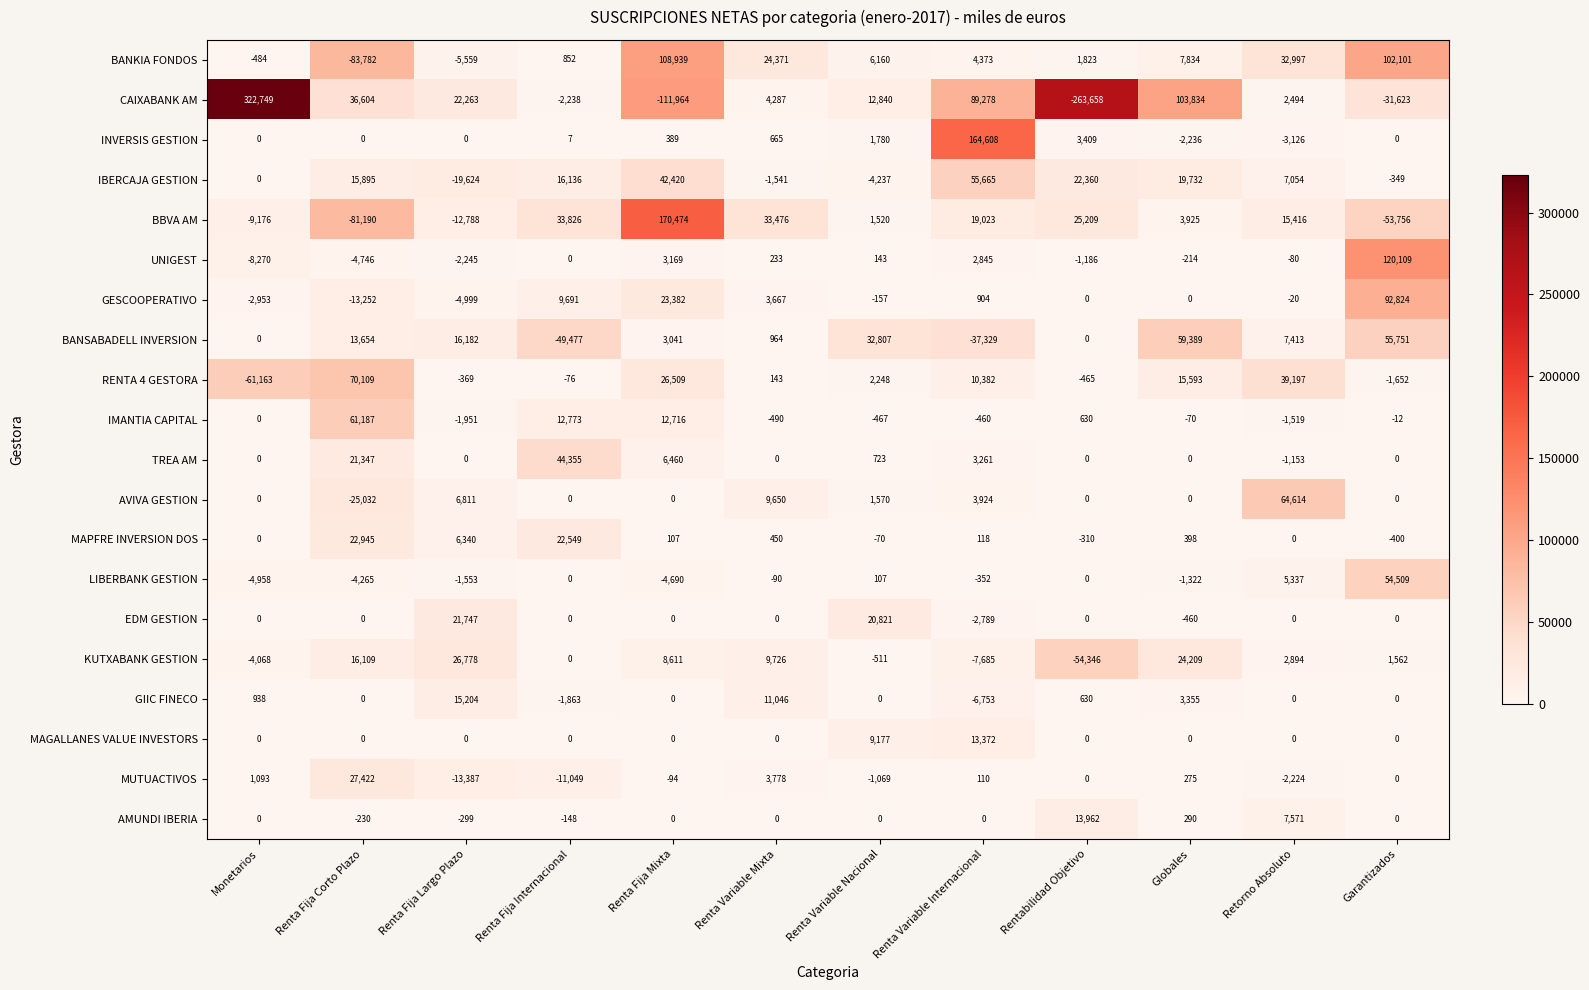

Is the value of TREA AM at Renta Variable Nacional greater than the value of MAGALLANES VALUE INVESTORS at Renta Fija Corto Plazo?

Yes